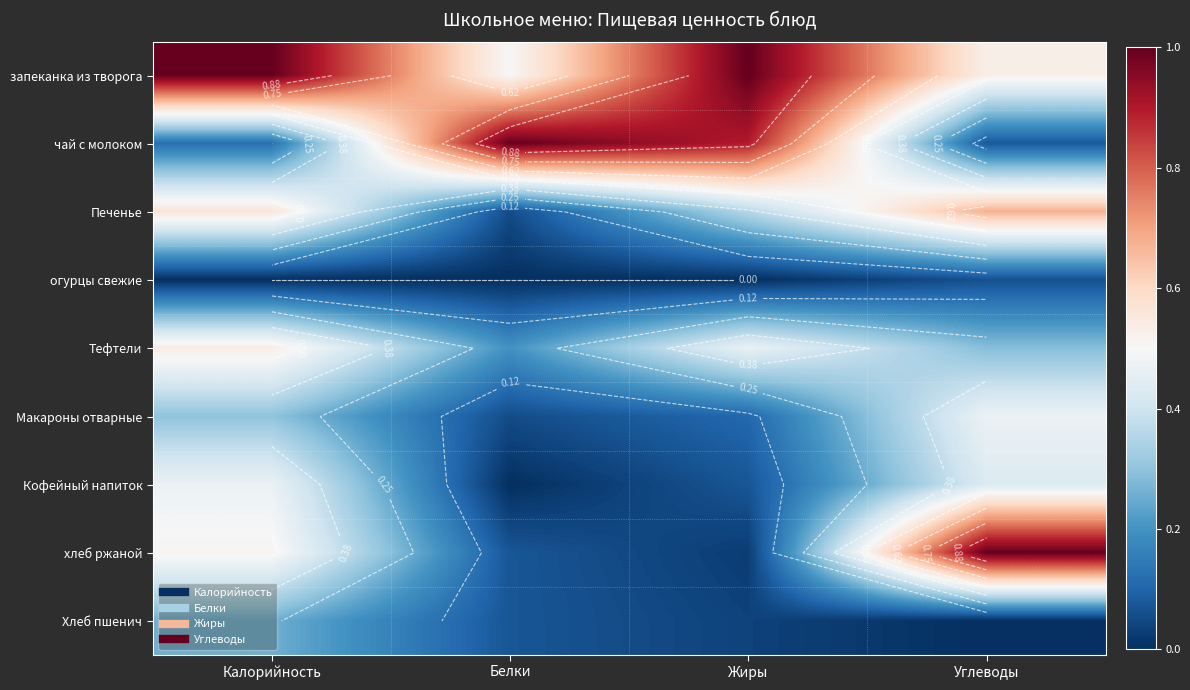

What is the total value across all series at Углеводы?

3.5